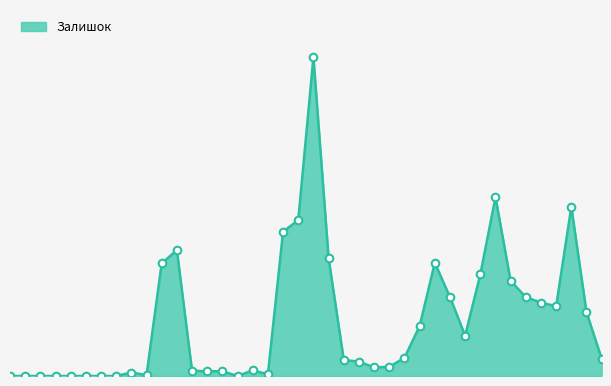

Does the chart have visible grid lines?

No